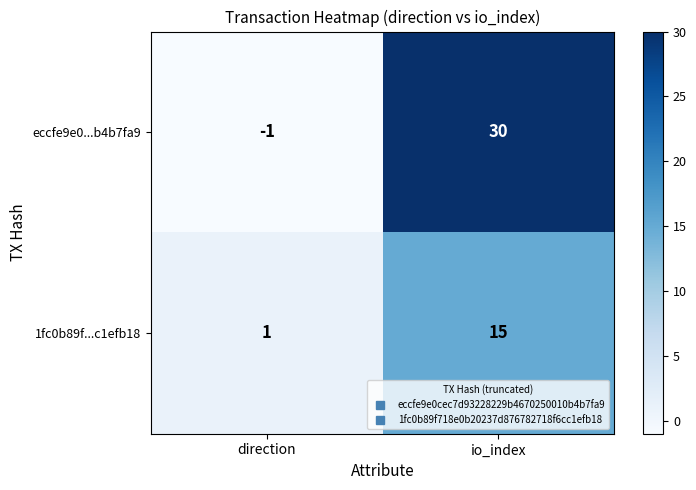

At which category does the chart reach its peak across all series?

io_index